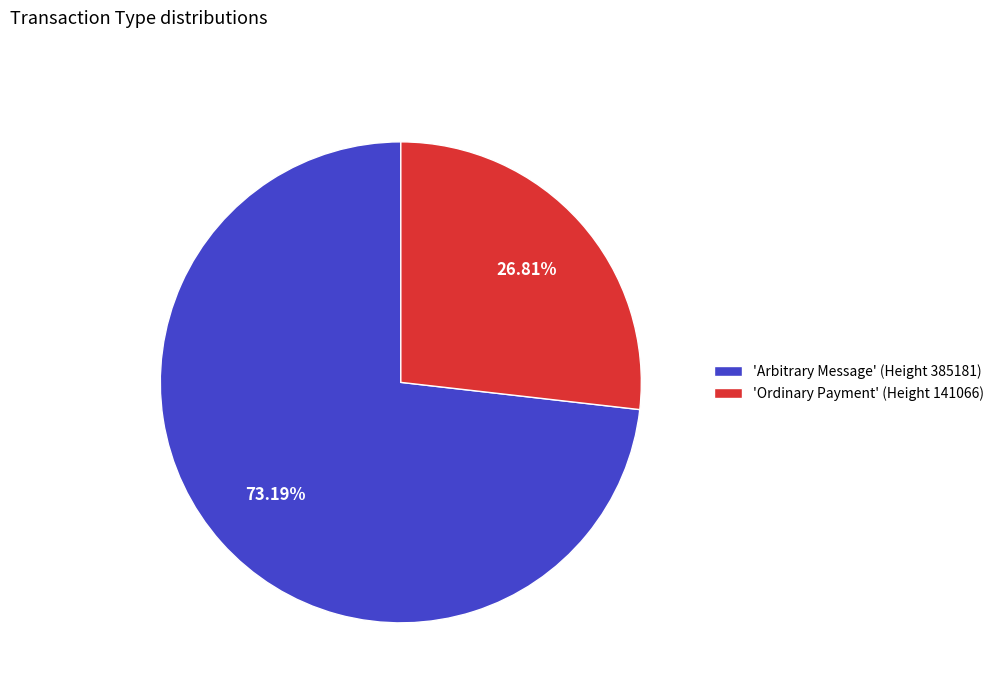

Is the sum of 'Ordinary Payment' (Height 141066) and 'Arbitrary Message' (Height 385181) greater than half?

Yes